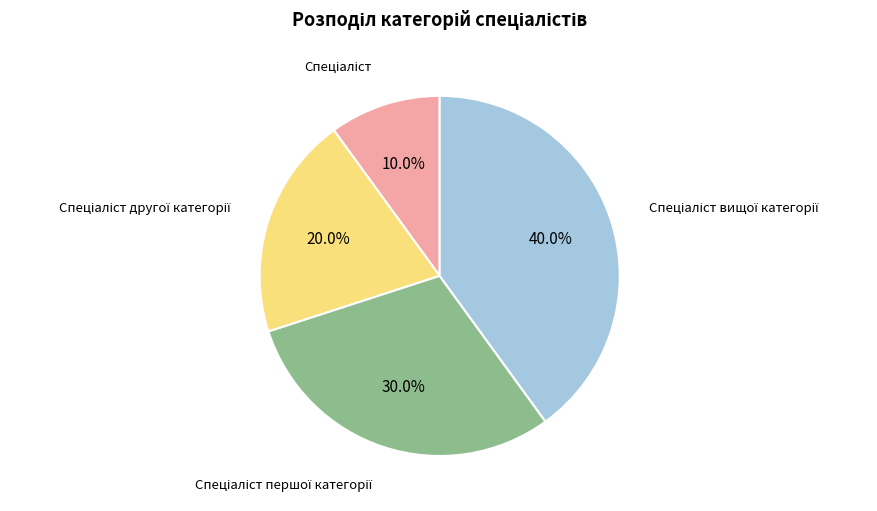

Does any single category account for the majority?

No